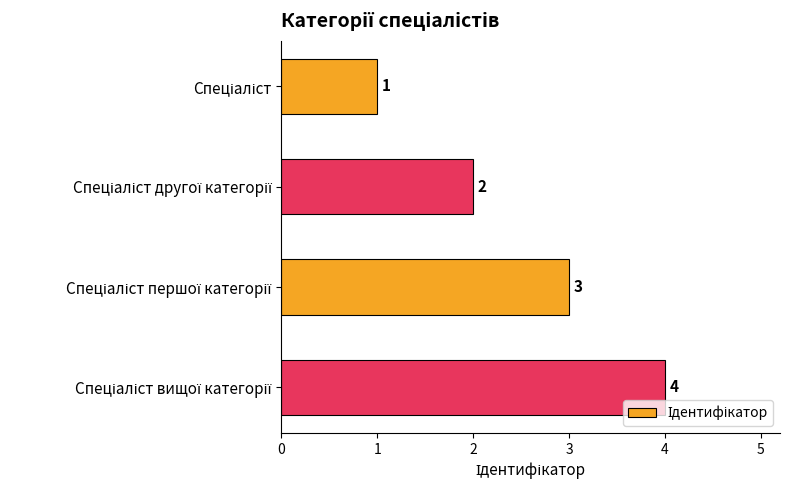

What is the value of the 2nd bar from the top?

2